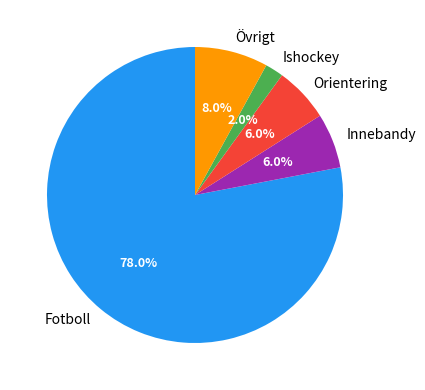

Does Ishockey account for over 50% of the chart?

No